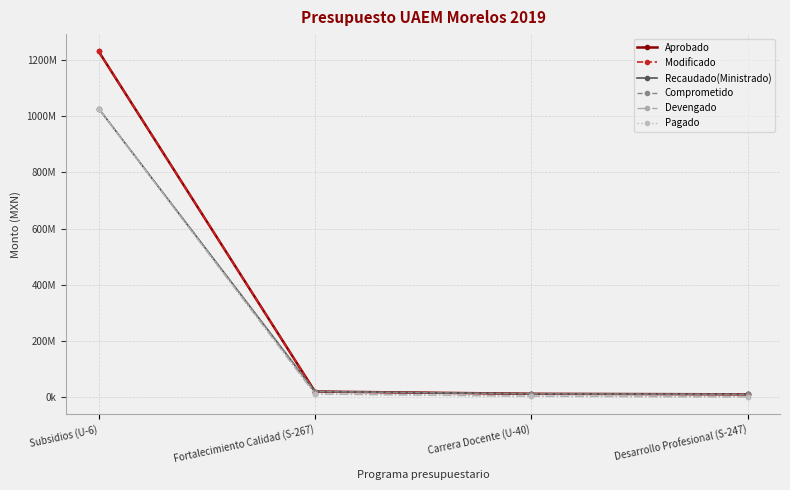

How many values in the Recaudado(Ministrado) series exceed 20078439?

1